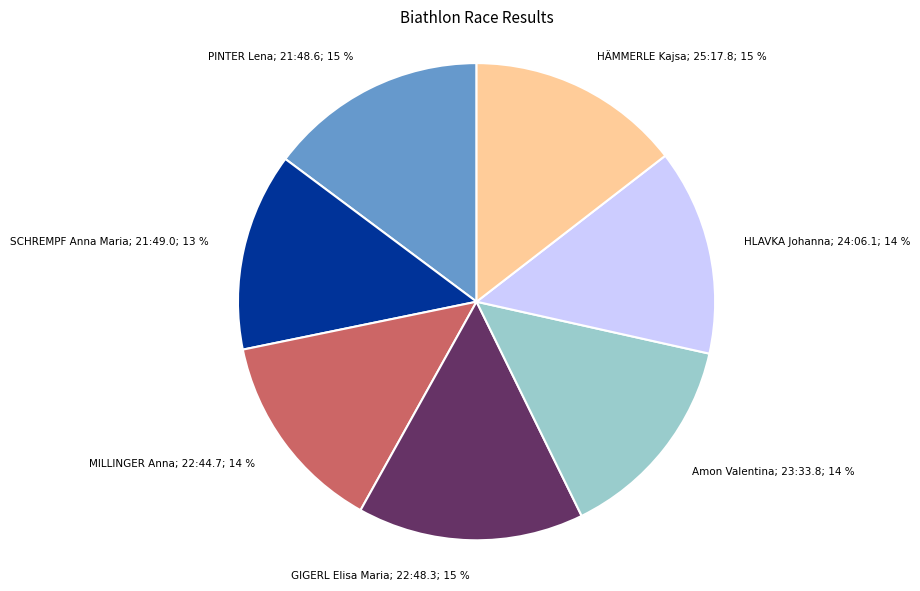

Is there any slice that represents more than half of the pie?

No